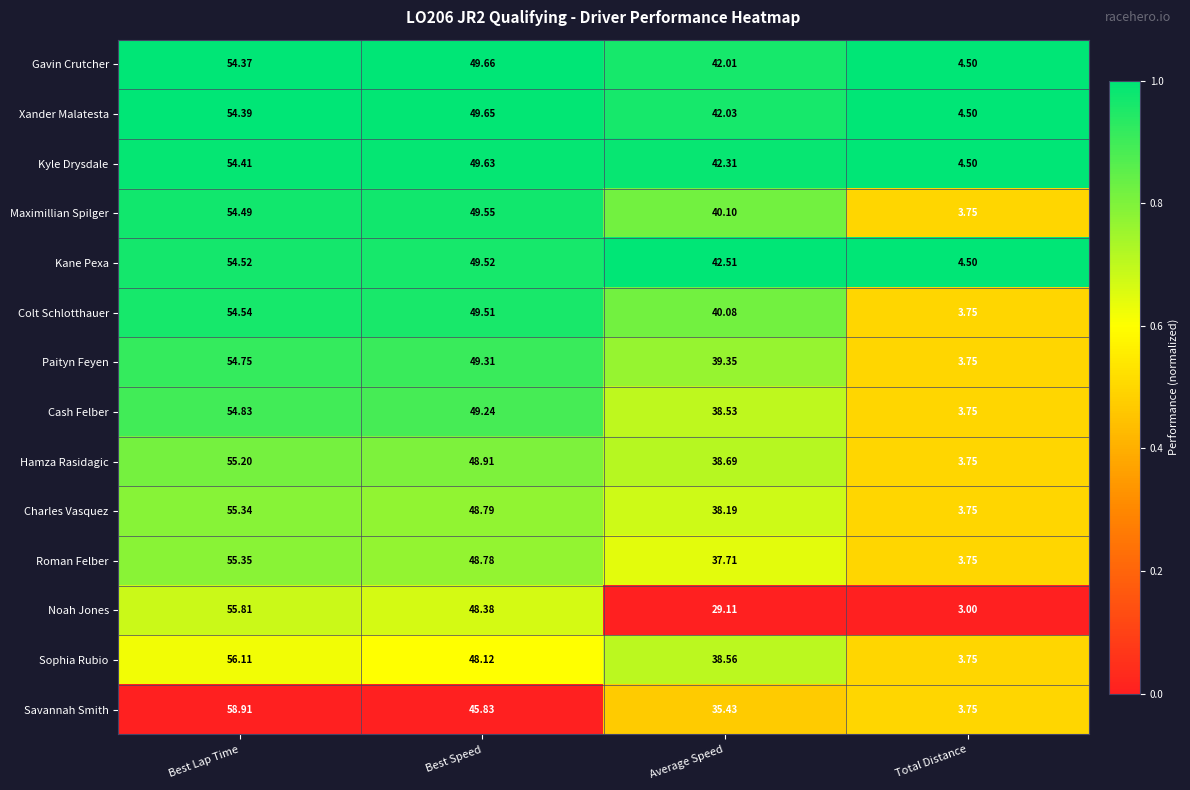

How many categories are shown in the chart?

4